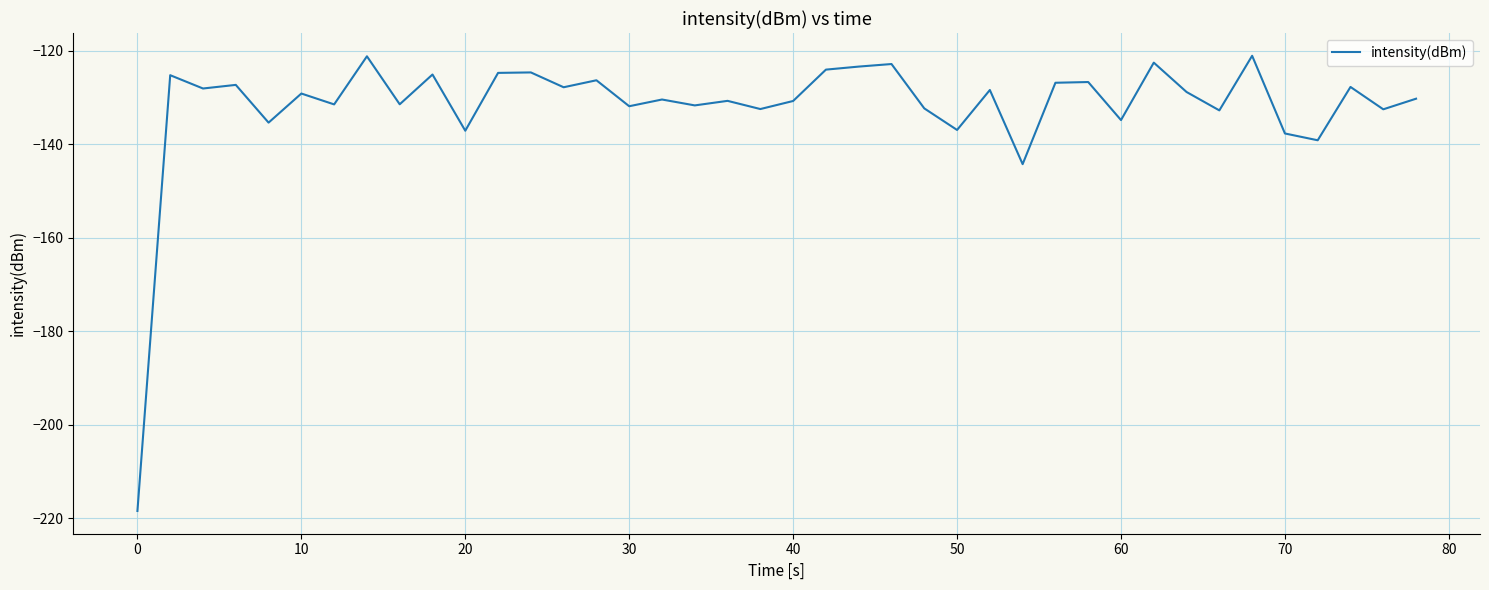

What is the greatest value displayed?

-121.1